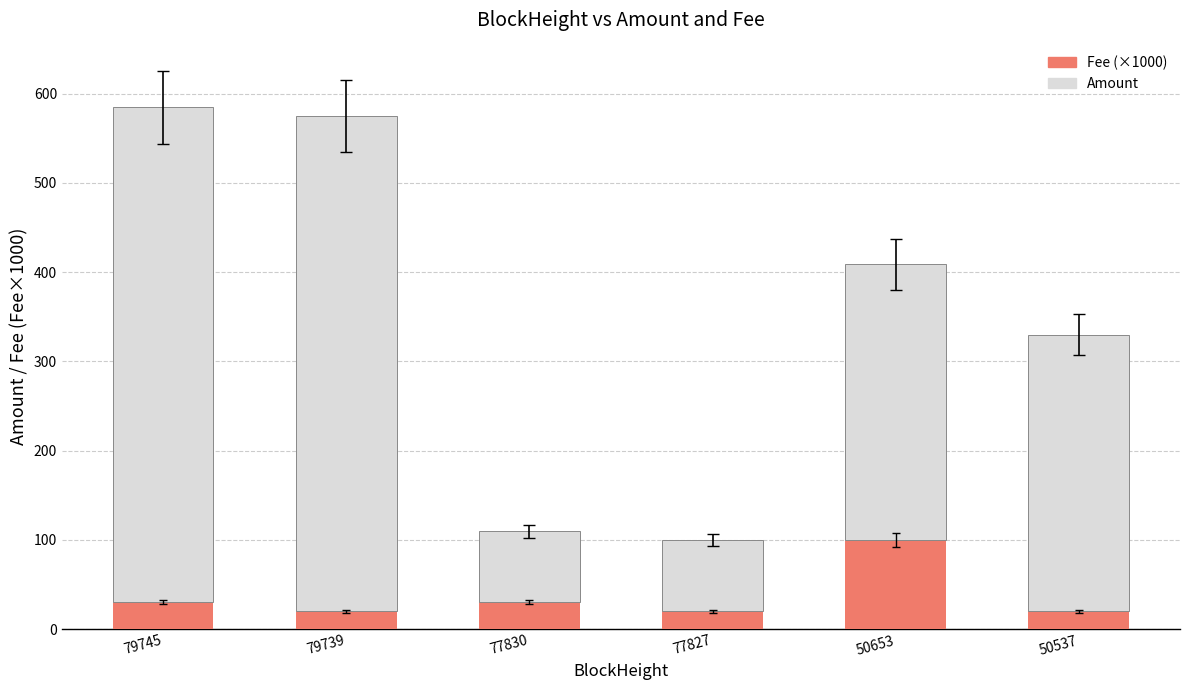

How many data points does each series have?

6